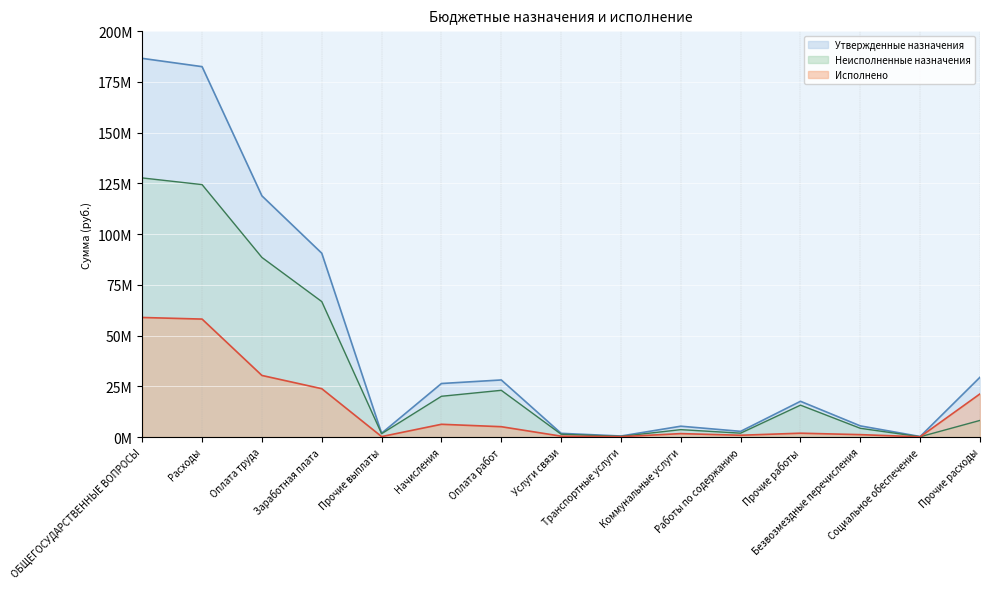

Is the value of Неисполненные назначения at Работы по содержанию greater than the value of Исполнено at Оплата работ?

No